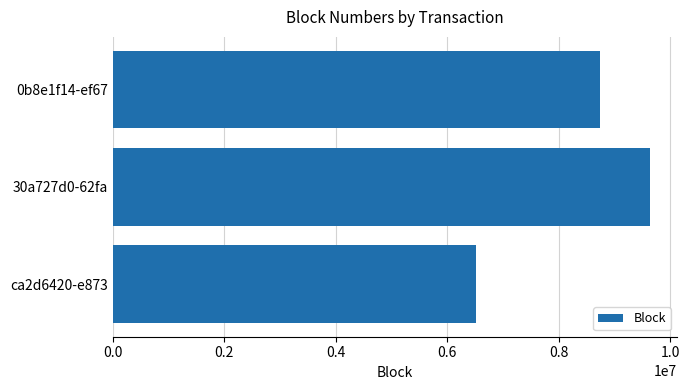

What is the average value?

8301134